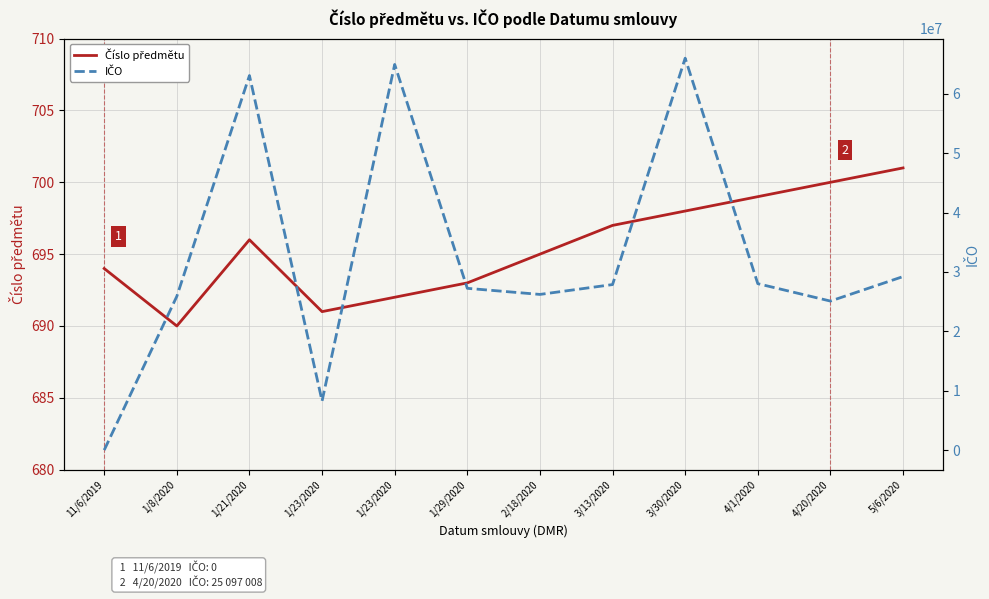

Which series has the largest total across all categories?

IČO